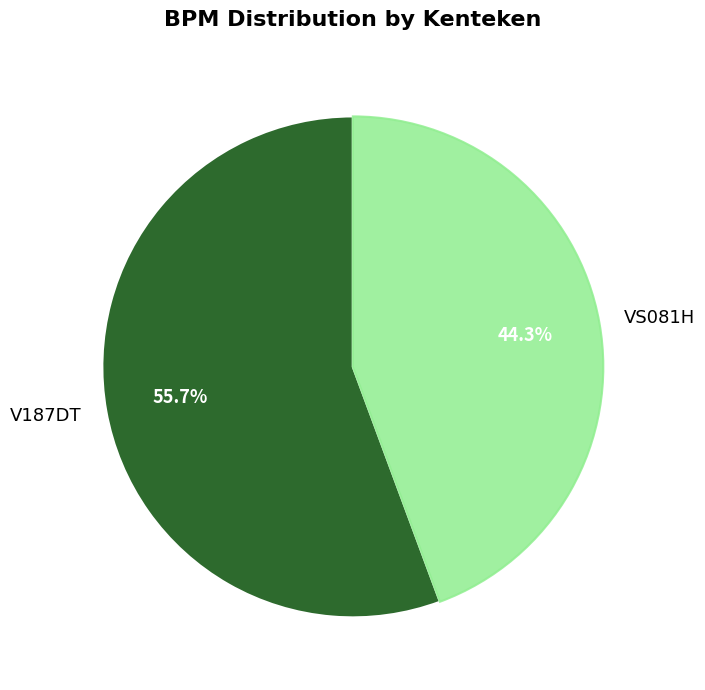

Rank the categories by value from lowest to highest.

VS081H, V187DT